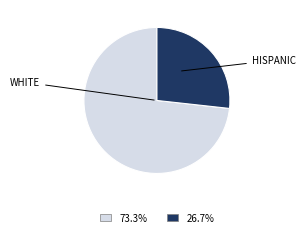

Do 26.7% and 73.3% together represent more than half of the pie?

Yes